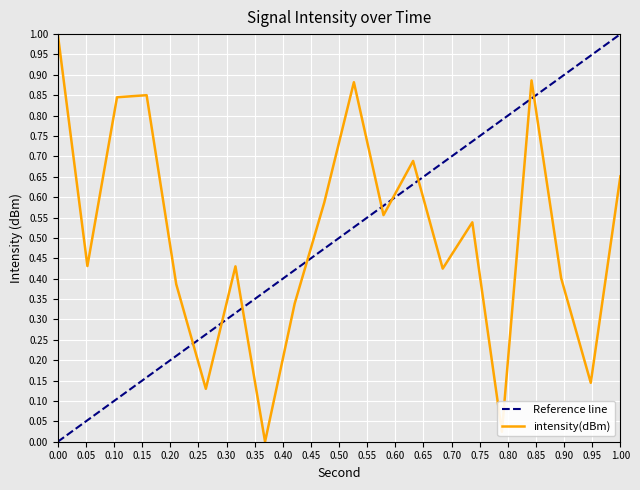

How many values exceed 0?

19